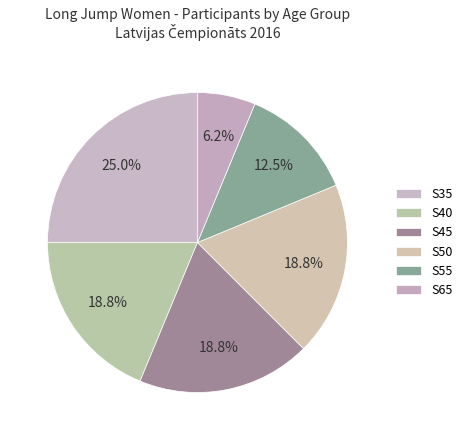

How many segments does this pie chart have?

6